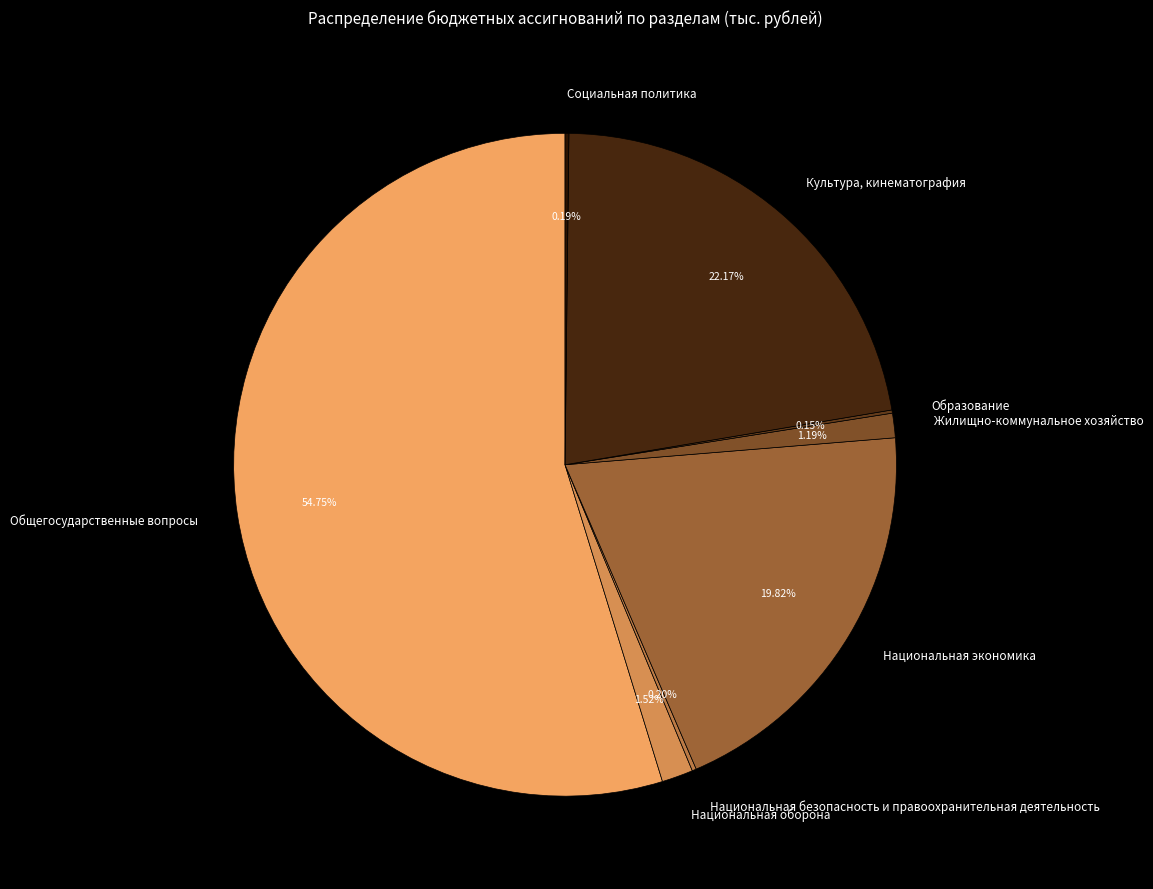

Which category has the biggest portion of the pie?

Общегосударственные вопросы